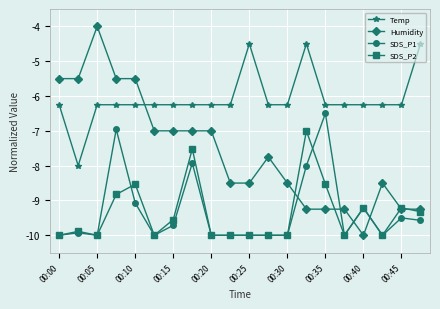

In SDS_P2, how many points are higher than both neighbors (excluding endpoints)?

6